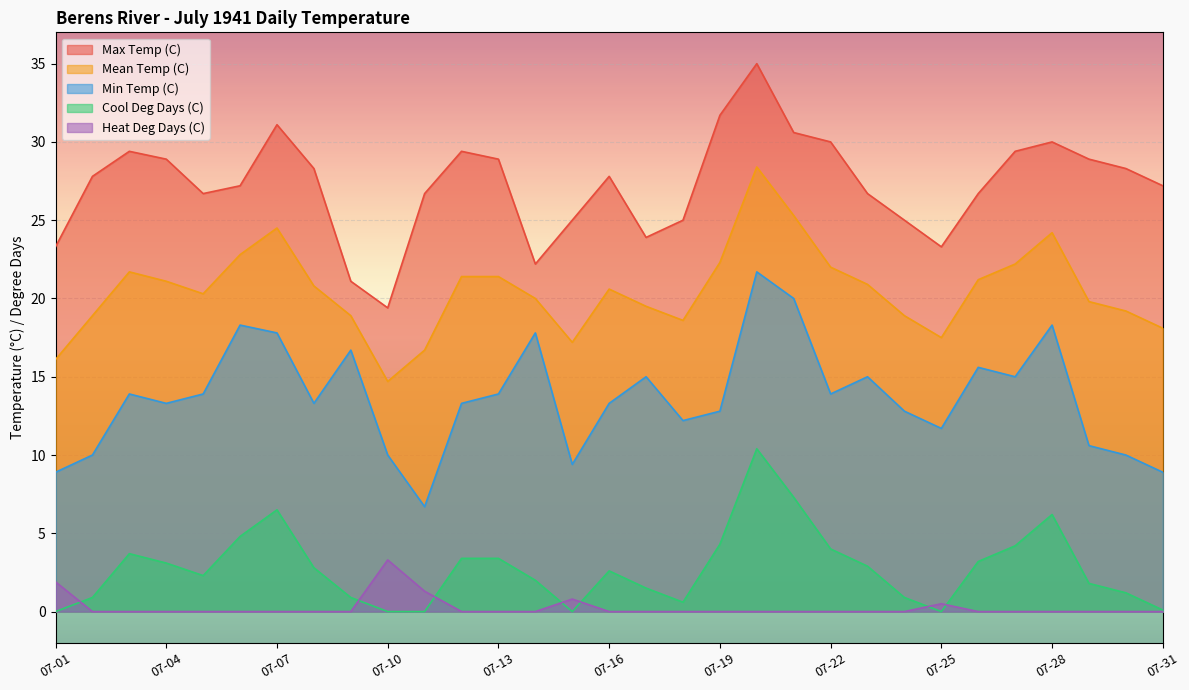

How many data points in Cool Deg Days (C) are above 2?

17